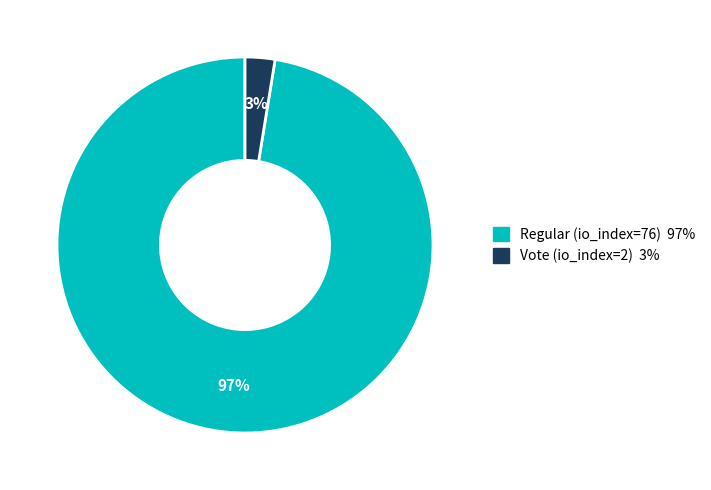

What is the largest slice in the pie chart?

Regular (io_index=76)